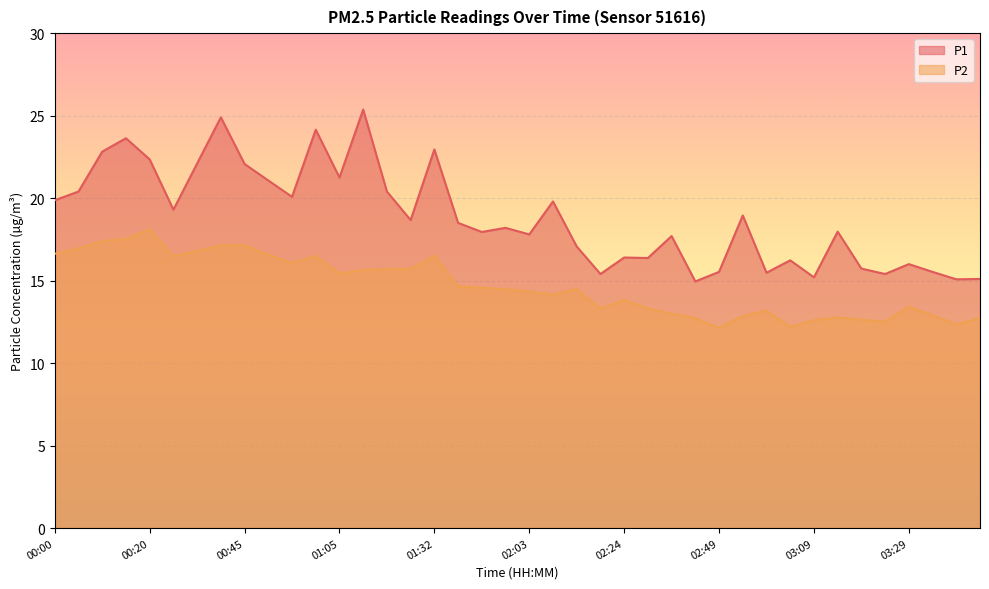

True or false: P2 has more than 1 points higher than both neighbors.

True